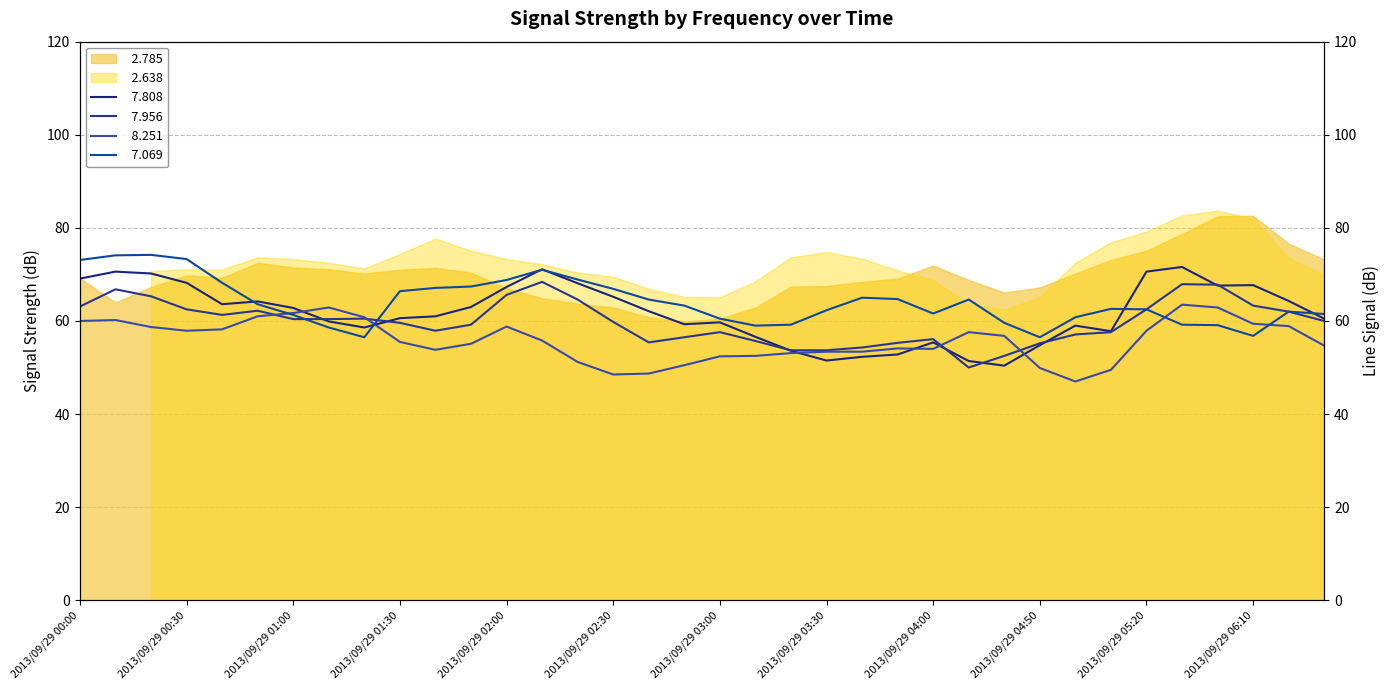

At which label does   7.956 reach its minimum?

2013/09/29 04:30